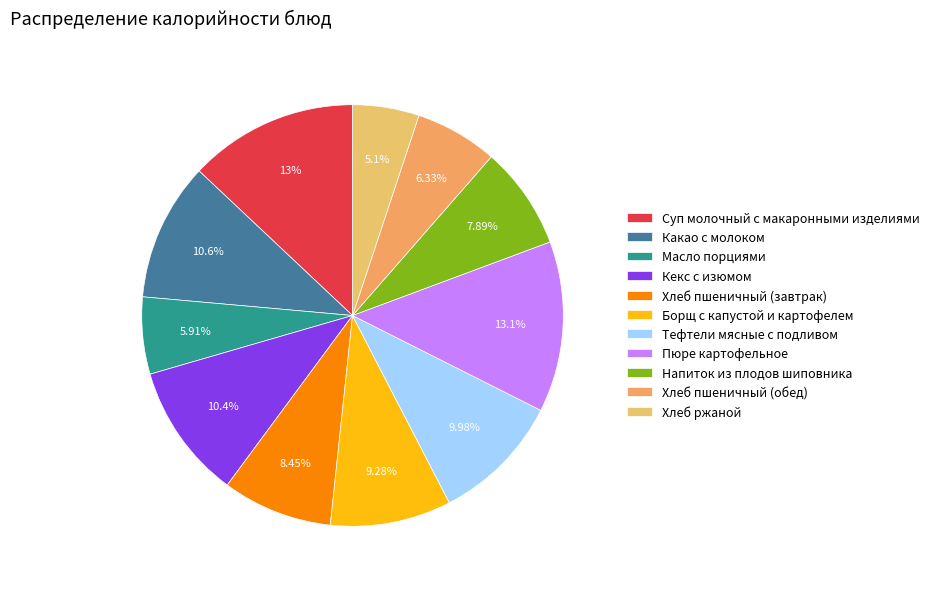

True or false: Пюре картофельное accounts for 18% of the total.

False